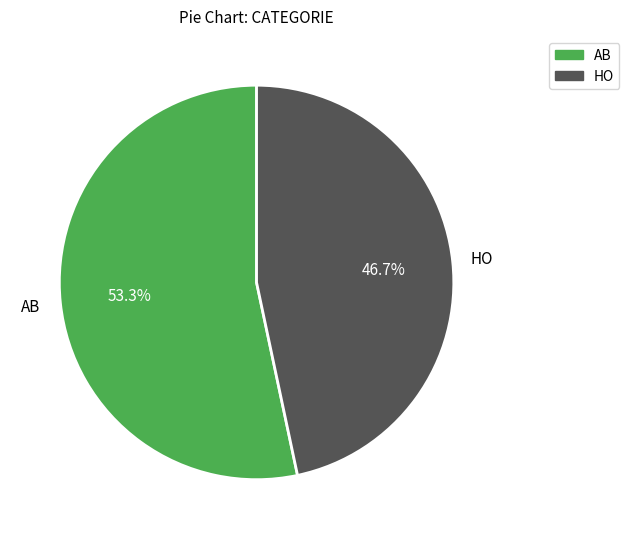

What percentage do AB and HO together represent?

100.0%